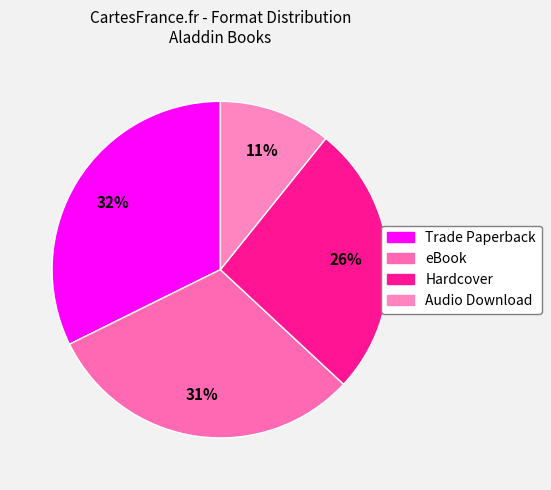

Count the number of slices in the pie.

4